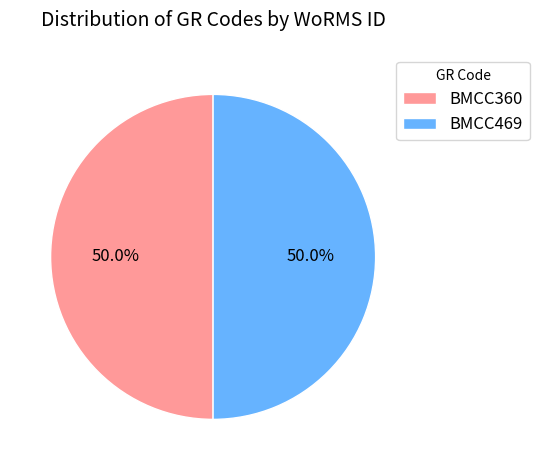

Combined, do BMCC360 and BMCC469 account for over 50%?

Yes